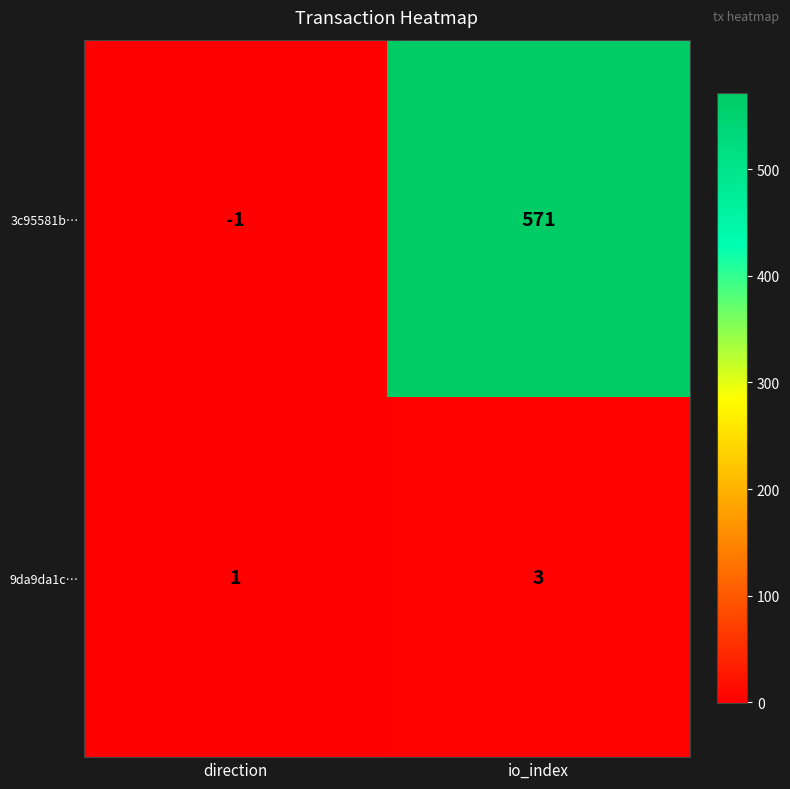

Rank the series by their average value, from lowest to highest.

9da9da1c…, 3c95581b…